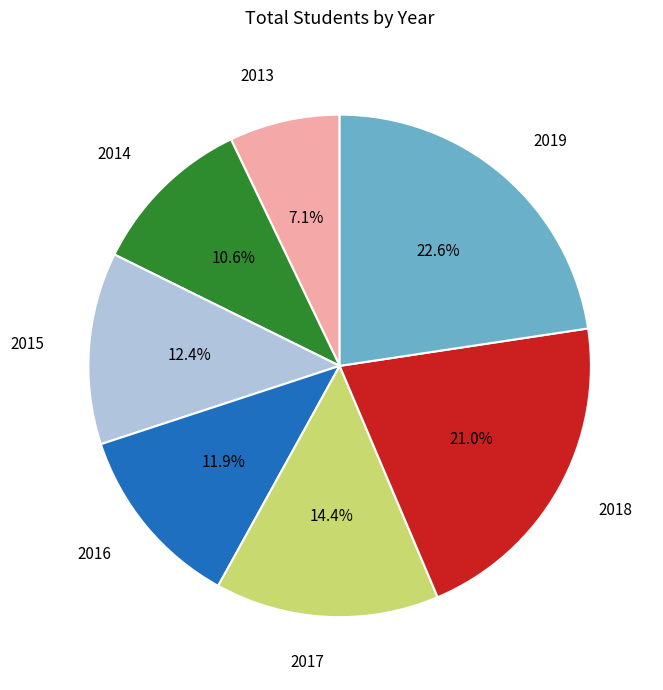

Which slice is the largest?

2019